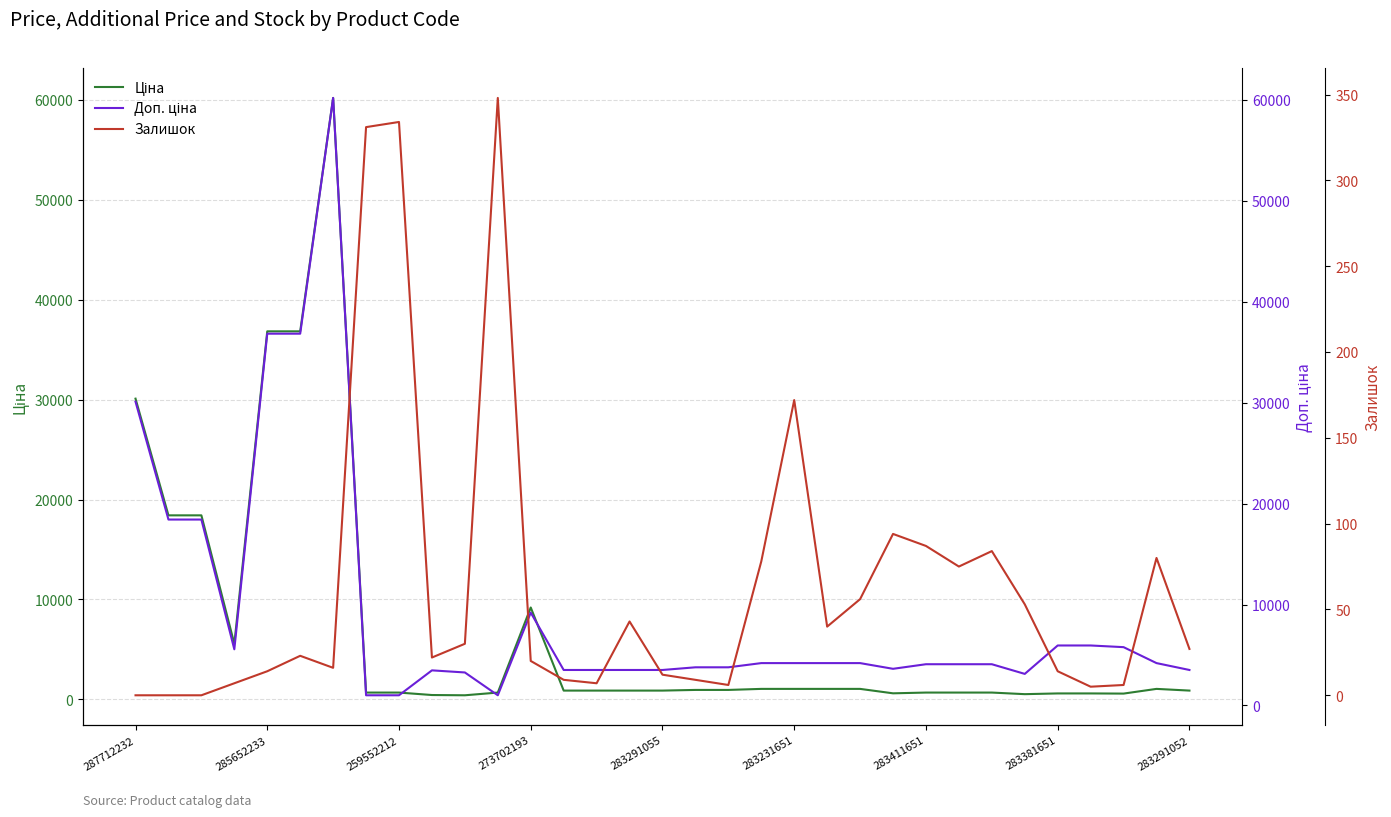

The value of Залишок at 285652233 is 194.7. True or false?

False